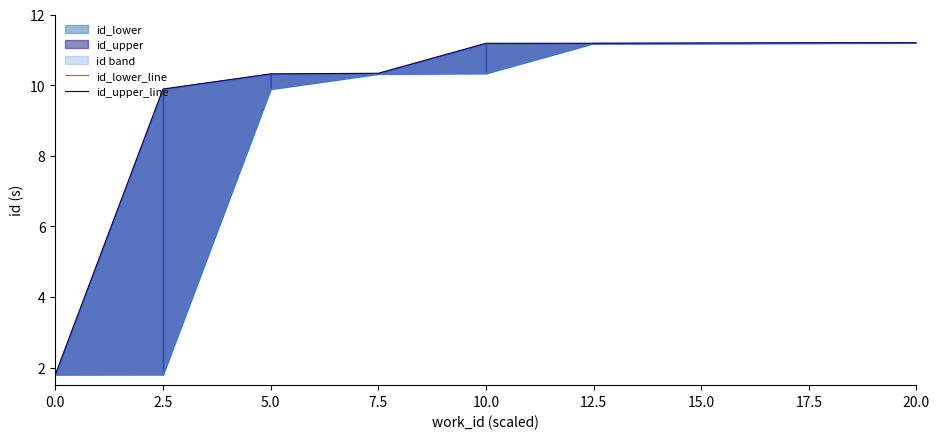

What is the maximum value for id_upper_line?

11.2